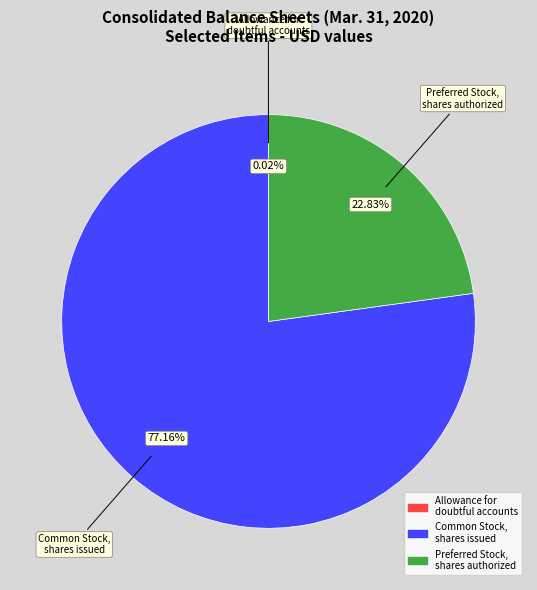

Does any single category account for the majority?

Yes